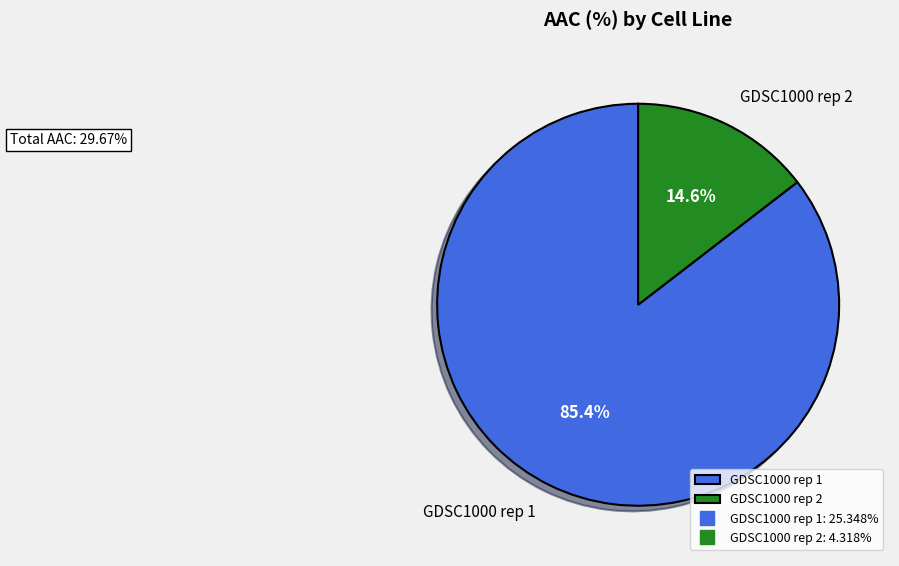

Is there a majority slice in this chart?

Yes